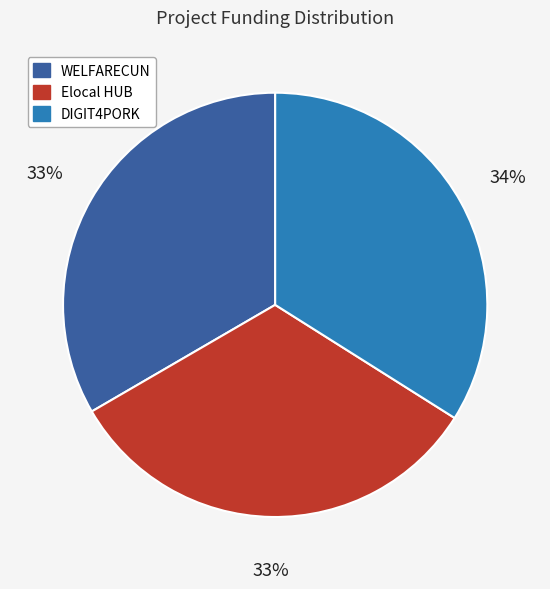

Approximately how many times larger is the value at DIGIT4PORK compared to WELFARECUN?

1.0